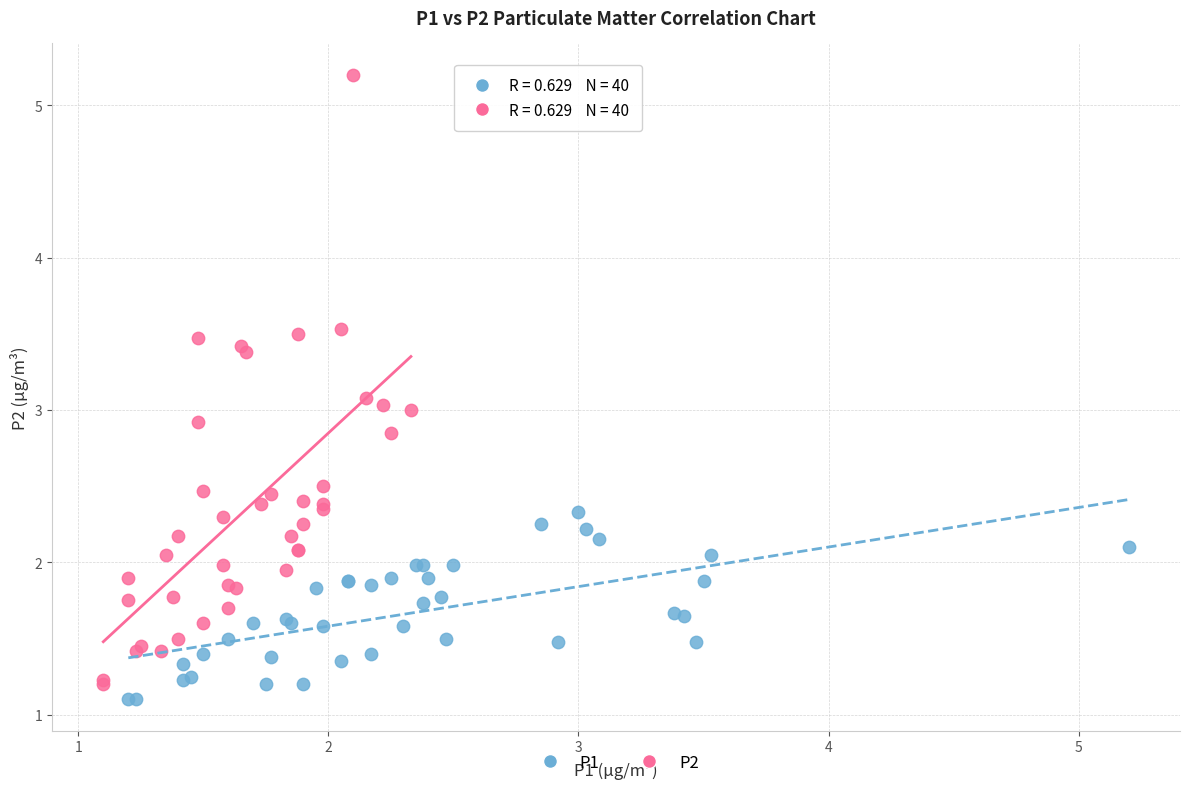

Which series has the widest spread of Y values?

P2